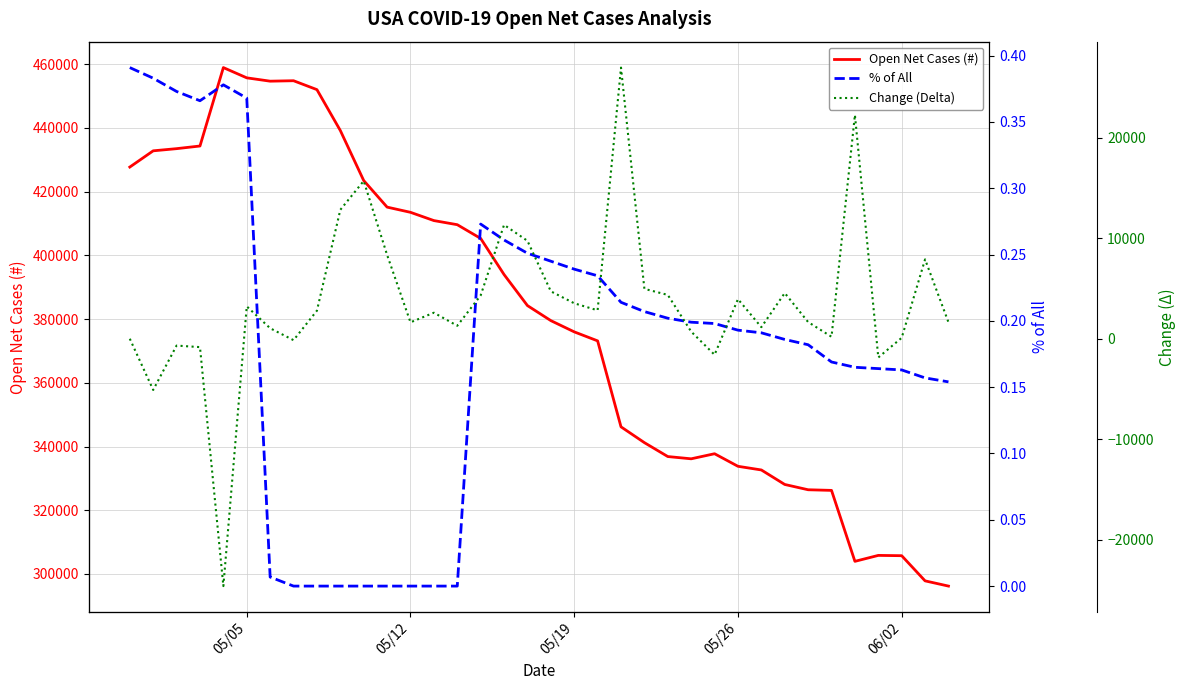

What are all the series names shown in the legend?

Open Net Cases (#), % of All, Change (Delta)